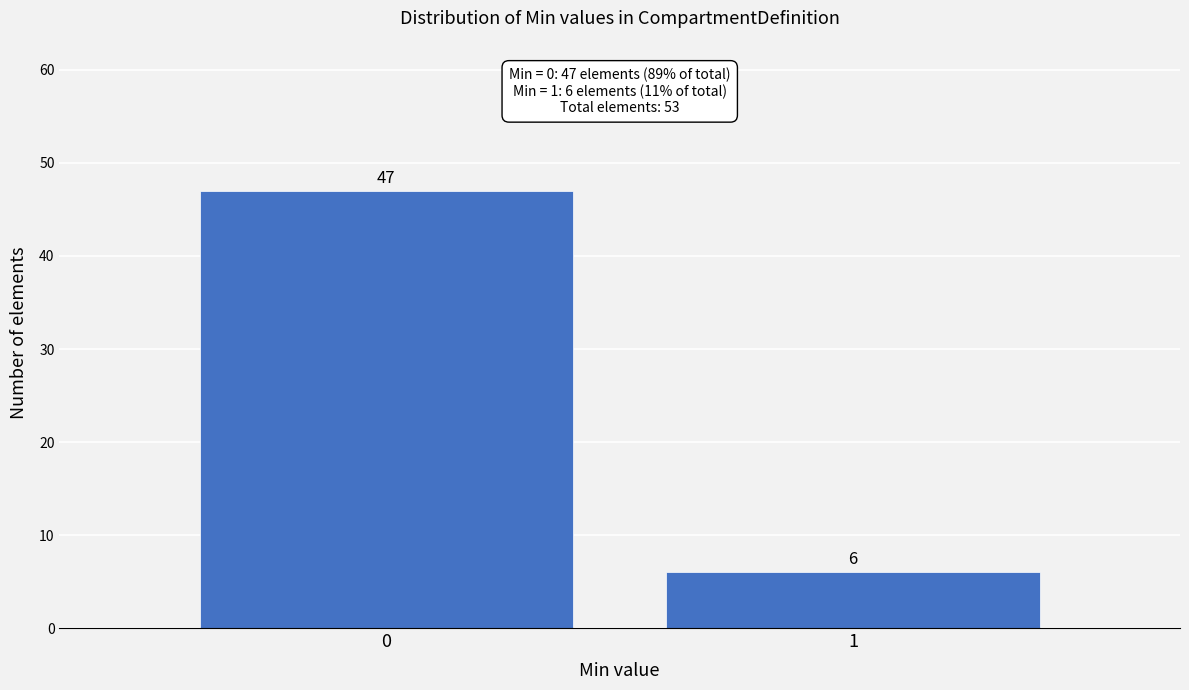

Reading right to left, list all the values displayed in this chart.

1=6	0=47